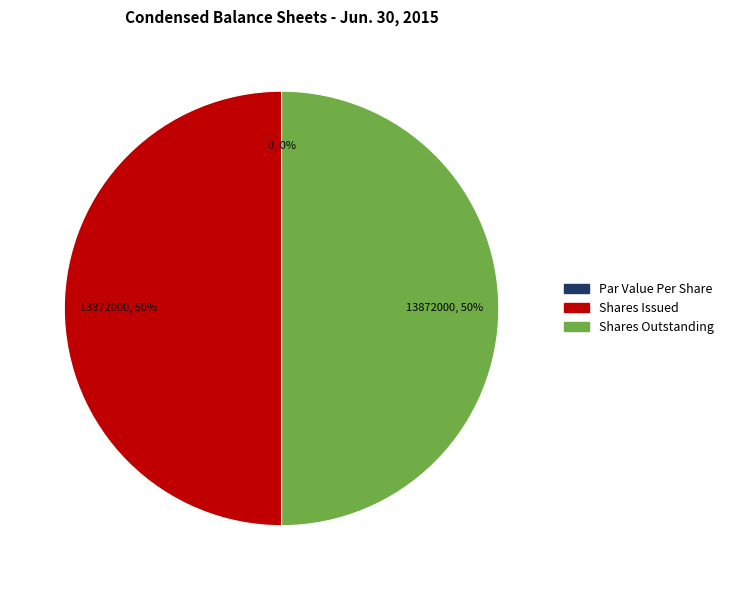

Which category has the biggest portion of the pie?

Common Stock, Shares, Issued